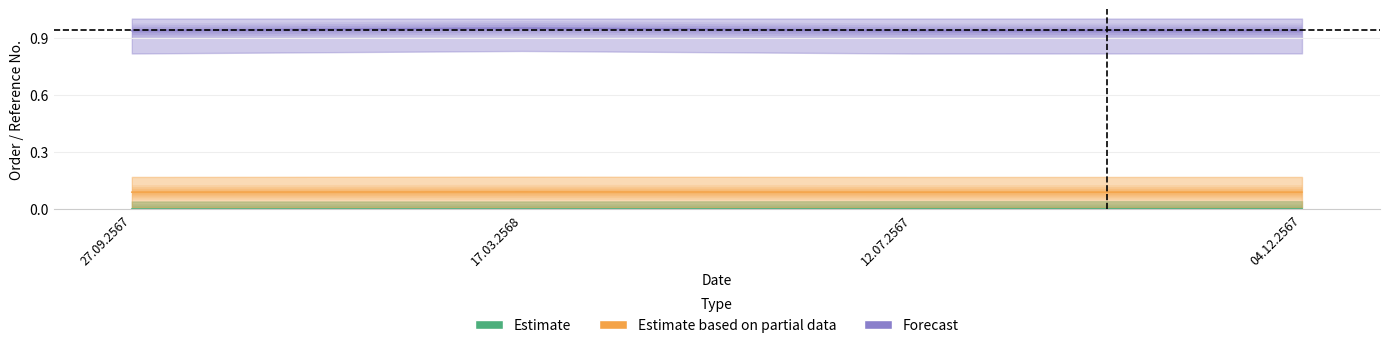

Which series has the largest range (max minus min)?

Forecast